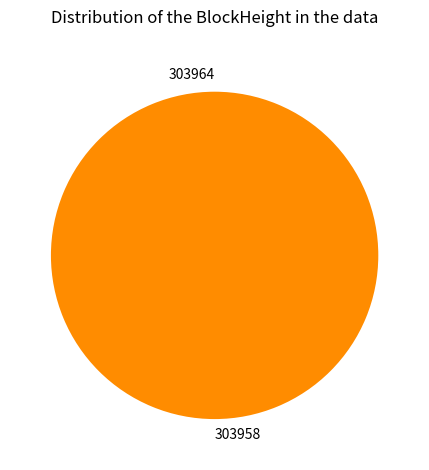

The 303958 slice represents 99% of the pie. True or false?

False